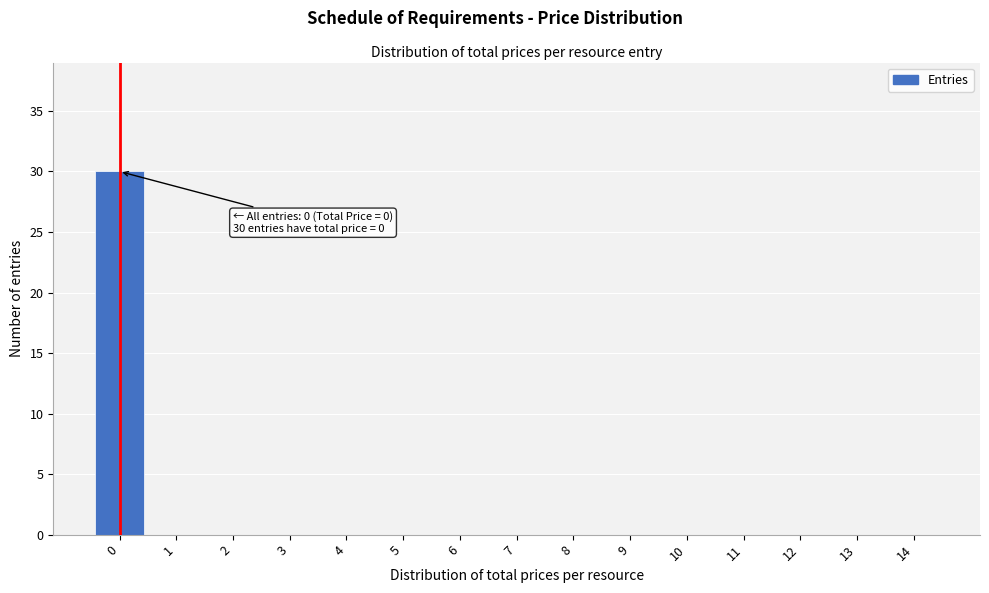

Reading left to right, transcribe all the data shown in this chart.

0=30	1=0	2=0	3=0	4=0	5=0	6=0	7=0	8=0	9=0	10=0	11=0	12=0	13=0	14=0